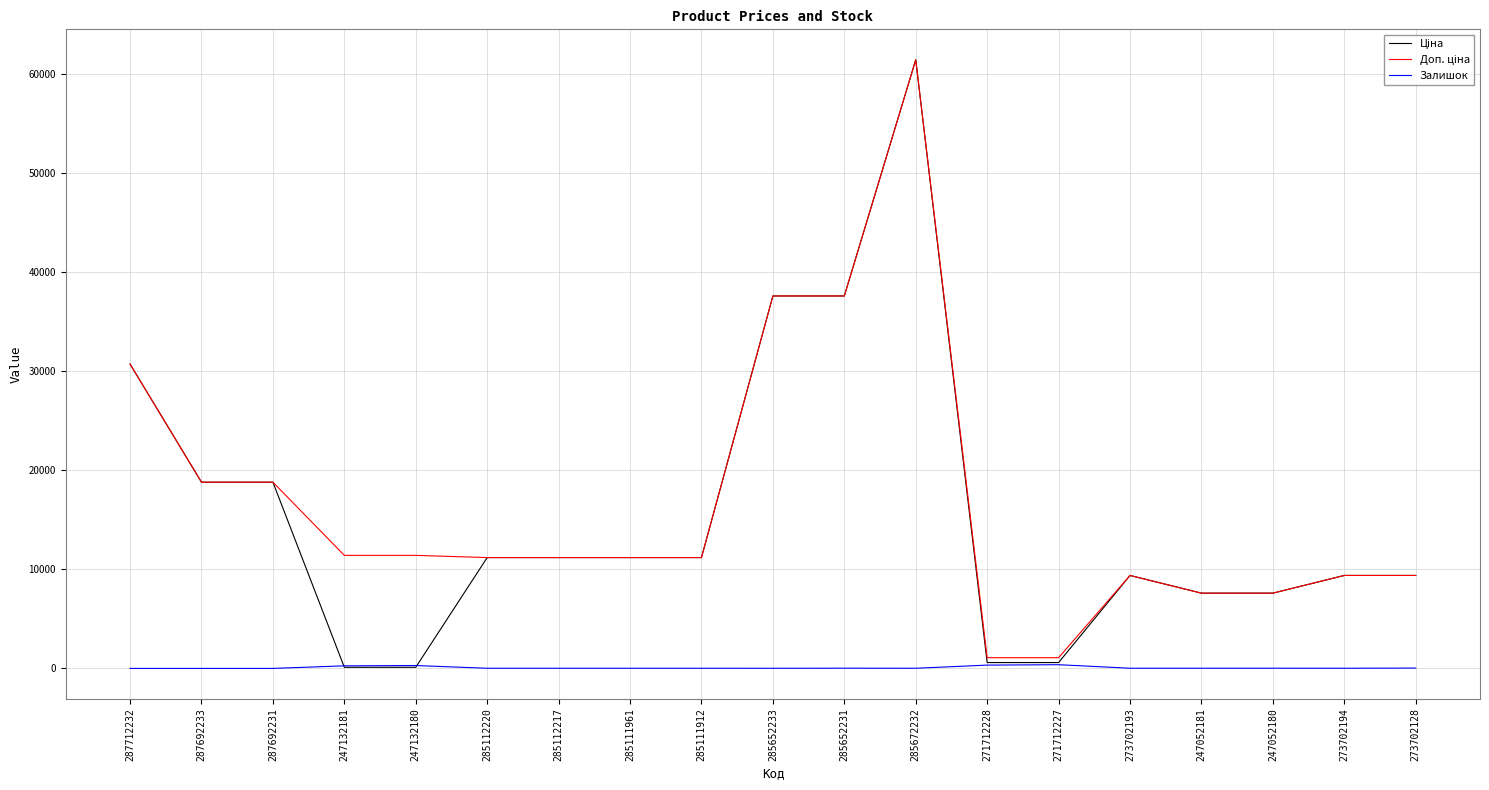

At which category is the sum across all series the highest?

285672232